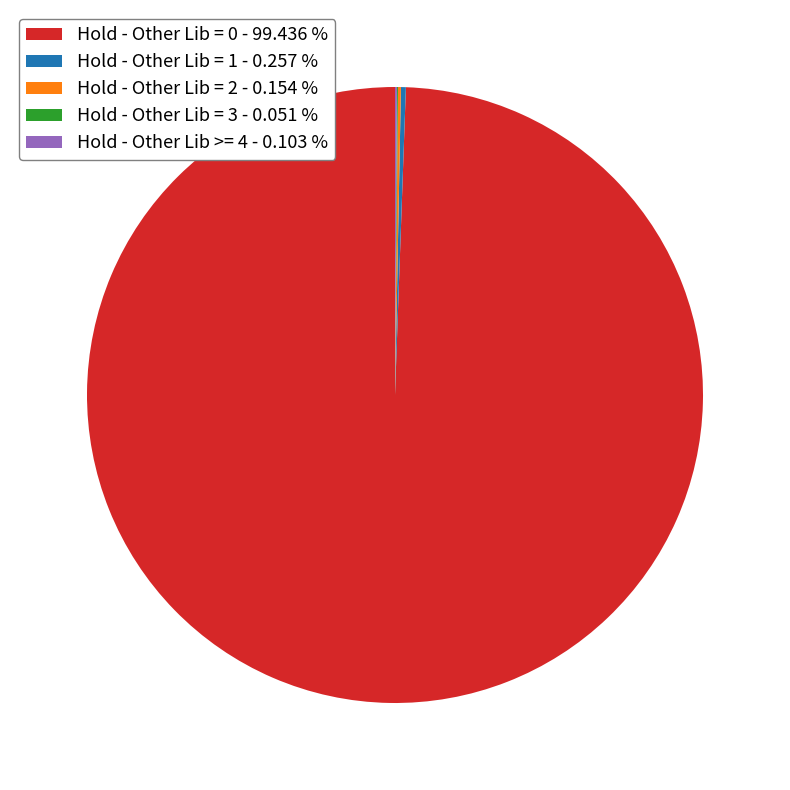

Is there any slice that represents more than half of the pie?

Yes